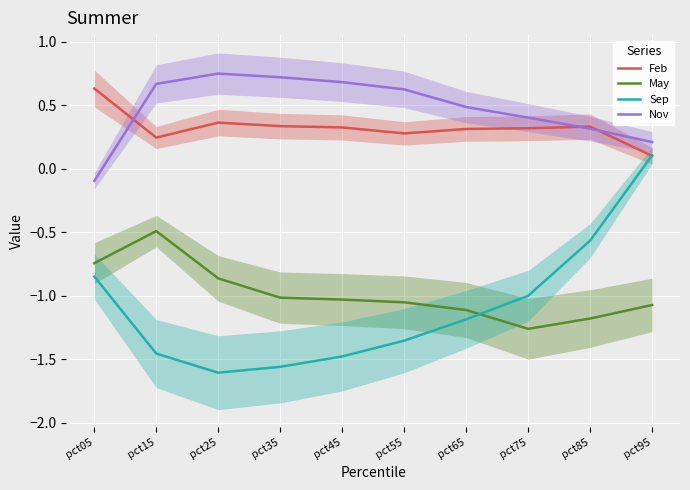

Which series has the largest range (max minus min)?

Sep